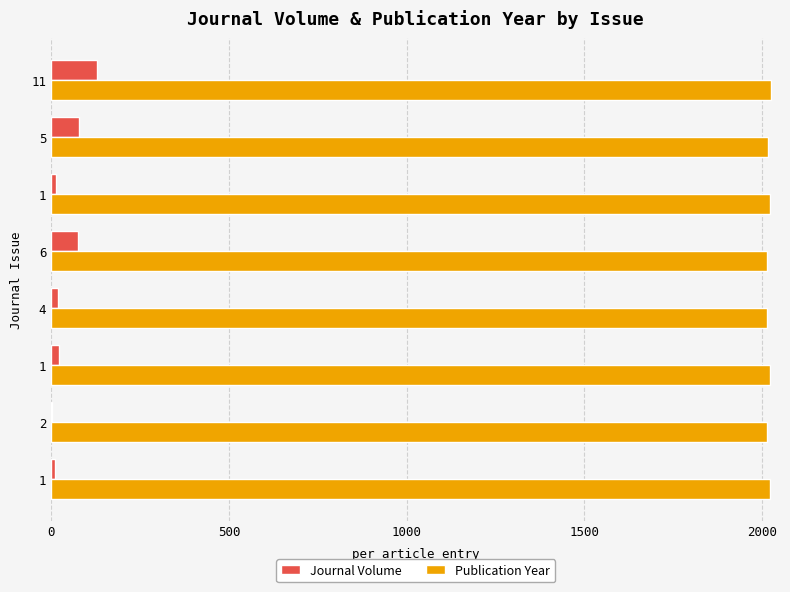

What are all the series names shown in the legend?

Journal Volume, Publication Year